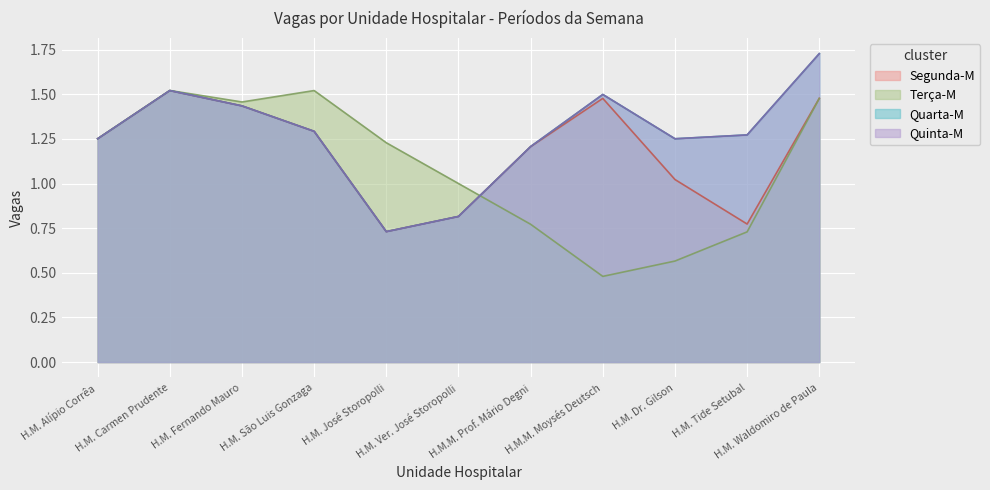

What is the total value across all series at H.M. Fernando Mauro?

4